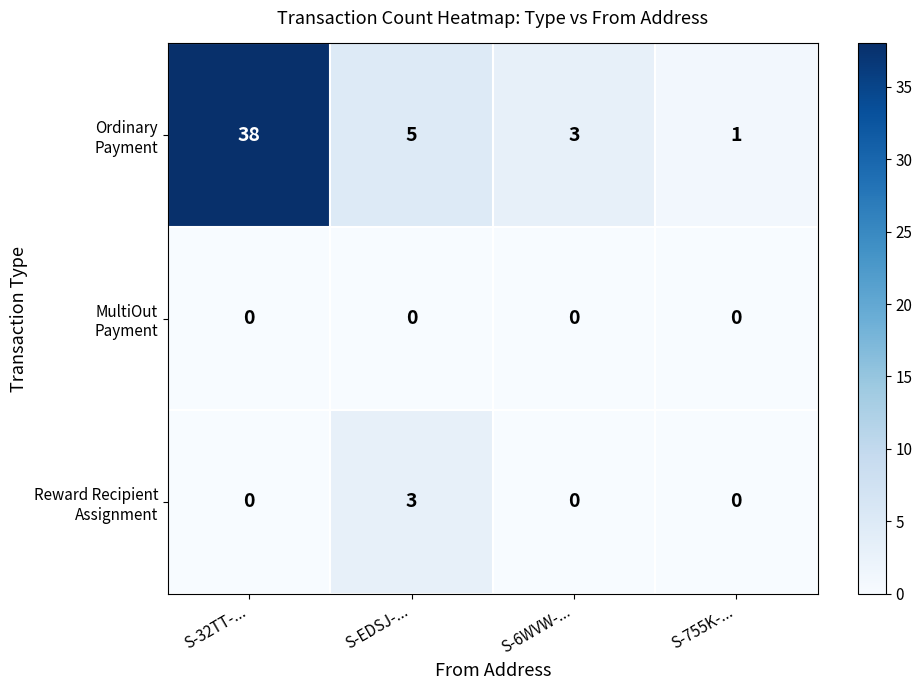

What is the spread (max minus min) of values at S-EDSJ-...?

5